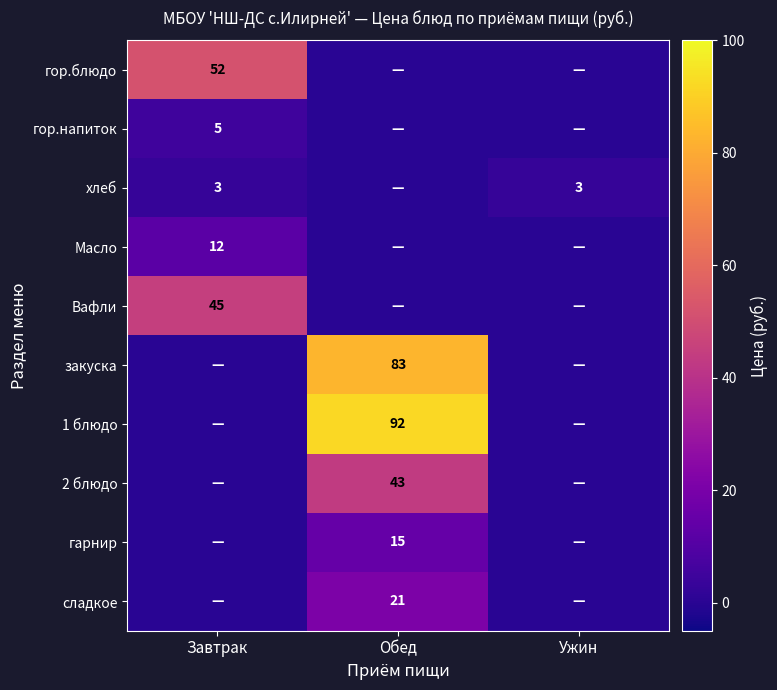

At how many categories does at least one series exceed 36?

2